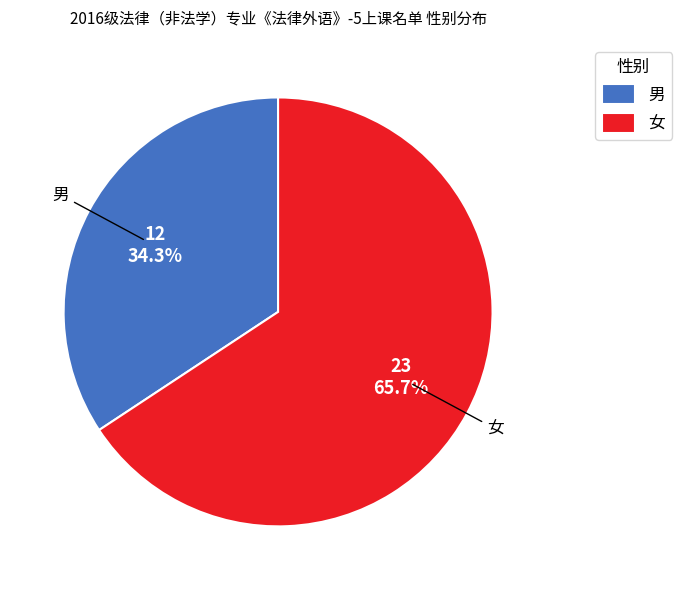

To the nearest percent, what is the difference between the 男 and 女 slice percentages?

31%